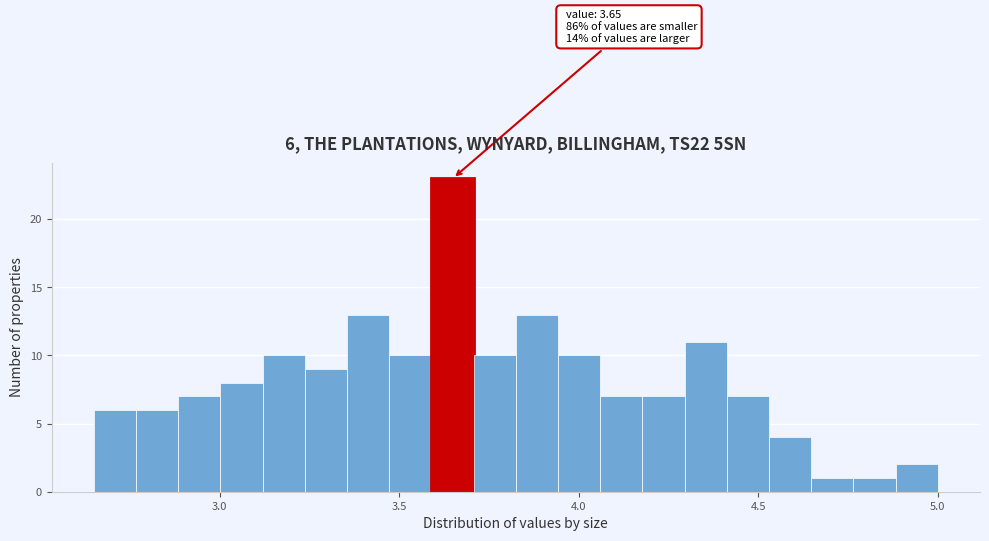

Read against the x-axis, roughly where is the centre of the tallest bar?

3.65